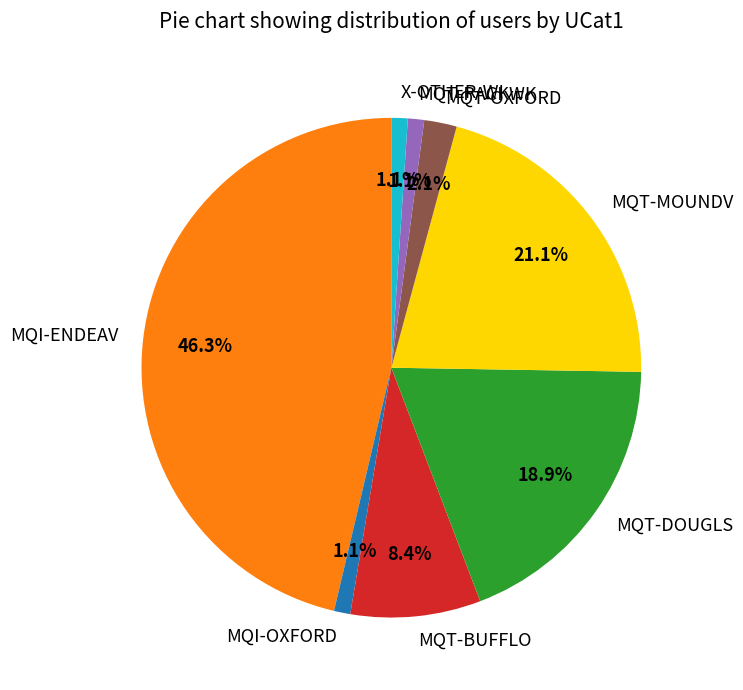

How many slices are in this pie chart?

8